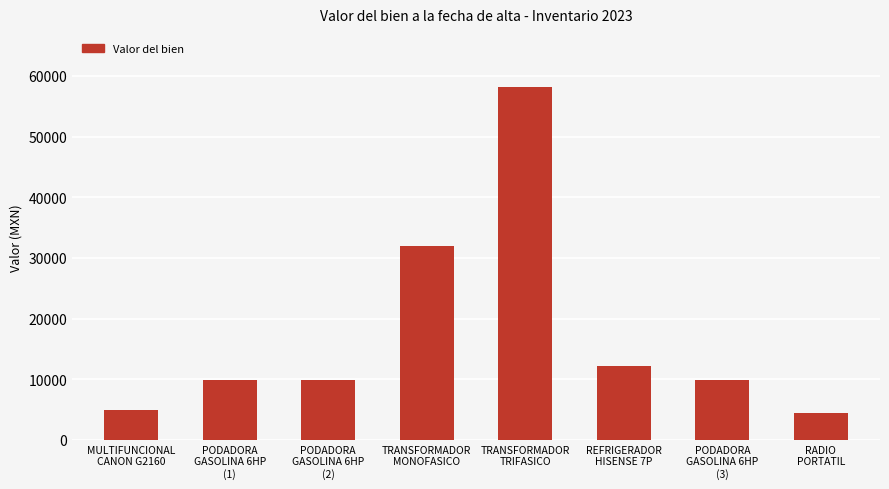

Reading left to right, transcribe all the data shown in this chart.

MULTIFUNCIONAL
CANON G2160=5000.0	PODADORA
GASOLINA 6HP
(1)=9913.0	PODADORA
GASOLINA 6HP
(2)=9913.0	TRANSFORMADOR
MONOFASICO=32016.0	TRANSFORMADOR
TRIFASICO=58200.0	REFRIGERADOR
HISENSE 7P=12198.0	PODADORA
GASOLINA 6HP
(3)=9913.0	RADIO
PORTATIL=4380.0